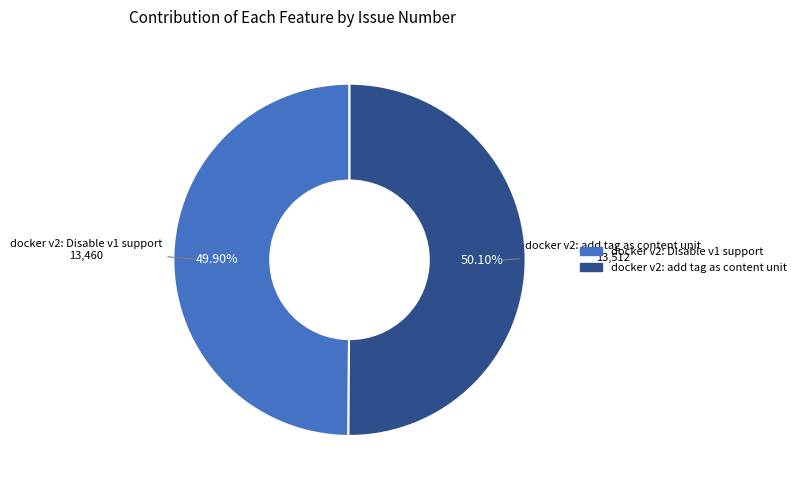

What percentage is NOT represented by docker v2: Disable v1 support?

50.1%